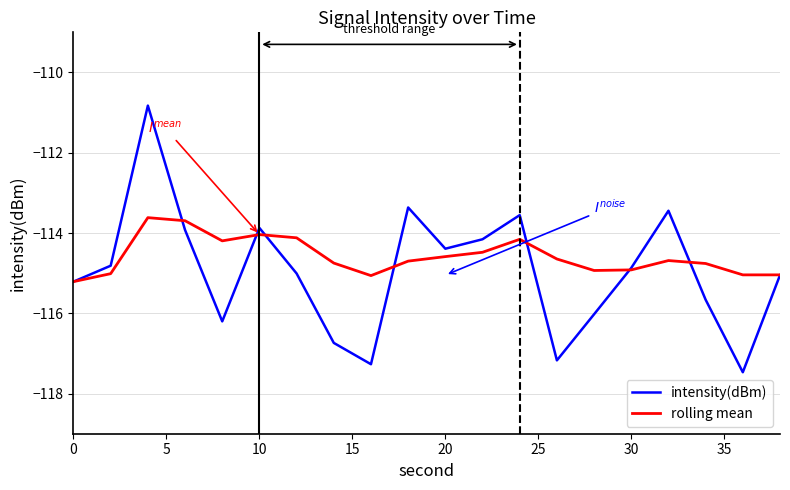

Which series has the largest total across all categories?

rolling mean